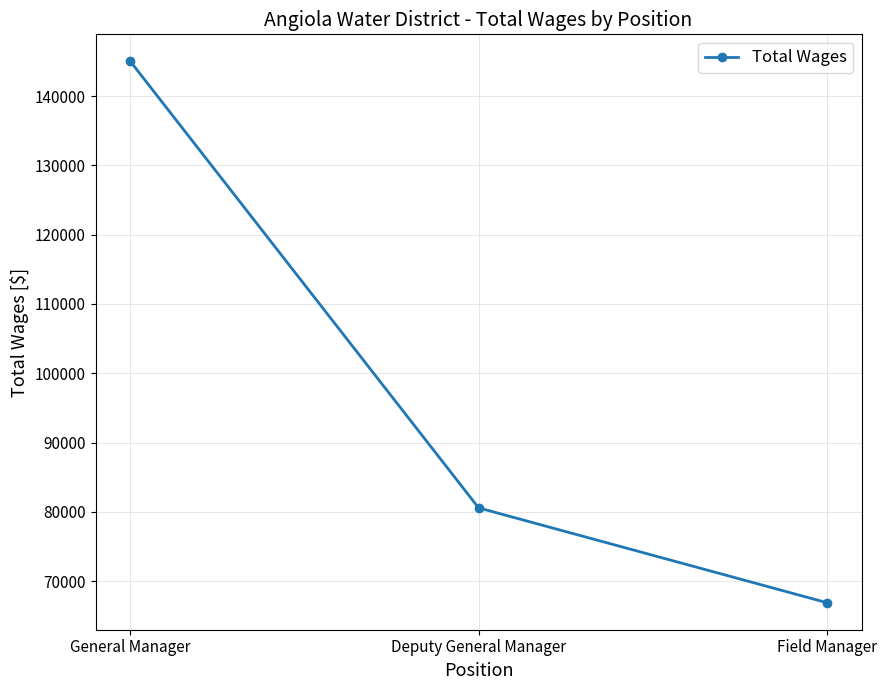

Rank the categories by value from highest to lowest.

General Manager, Deputy General Manager, Field Manager